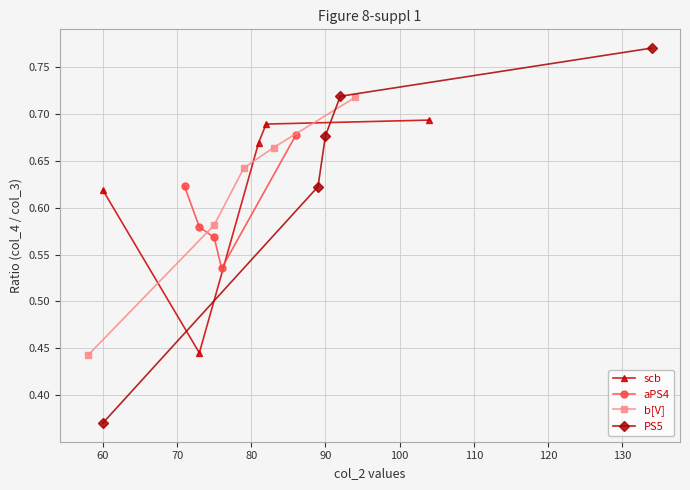

At how many categories does at least one series exceed 0?

5